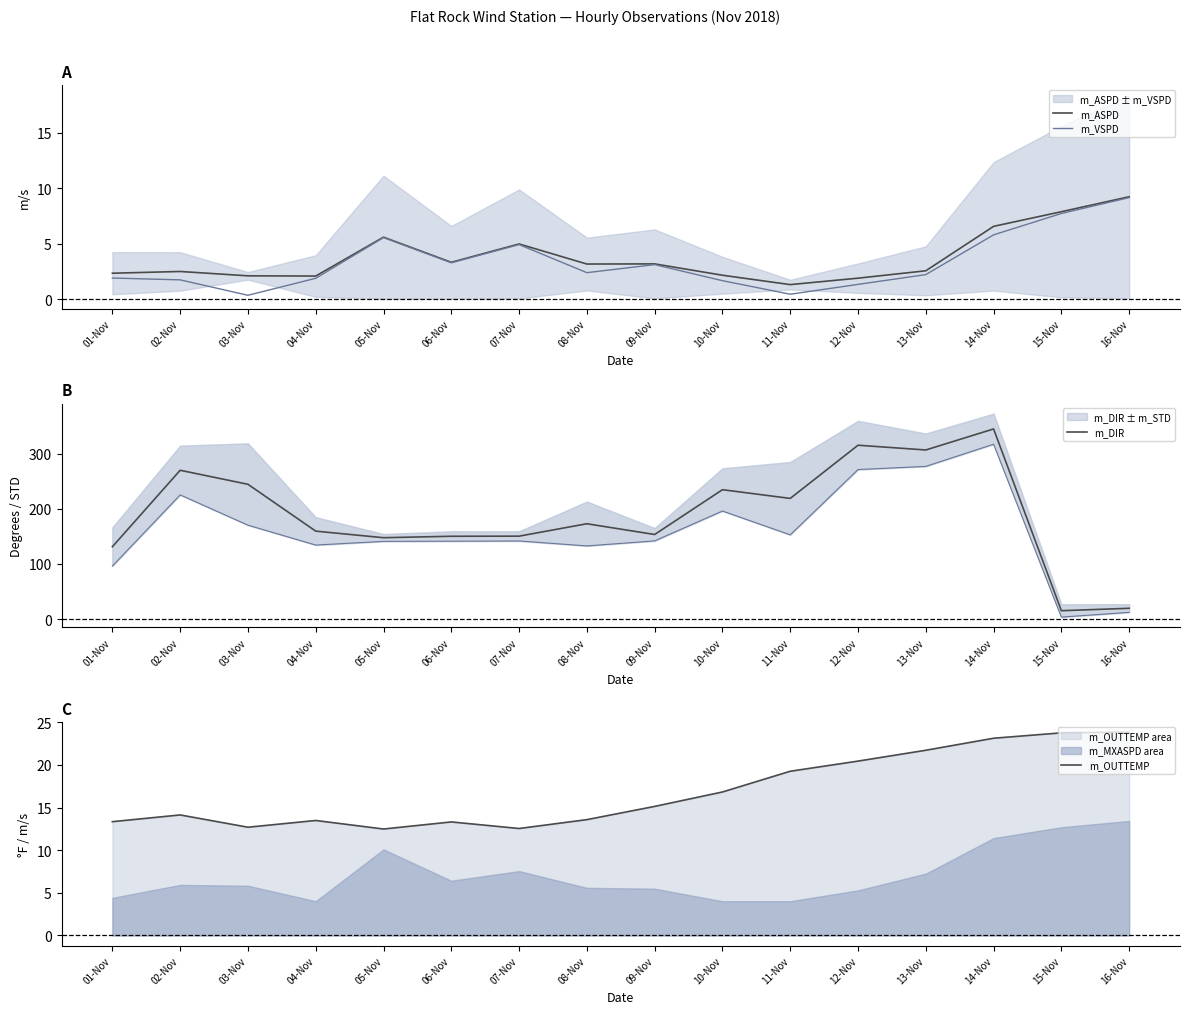

What is the total value across all series at 12-Nov?

338.8